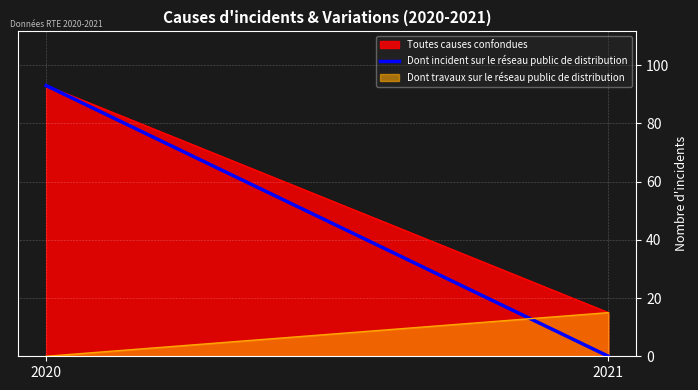

What is the difference between the maximum and minimum values?

93